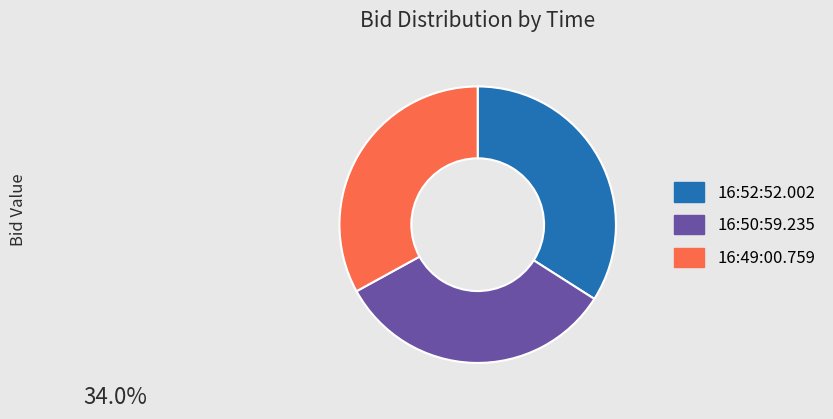

What is the largest slice in the pie chart?

16:52:52.002